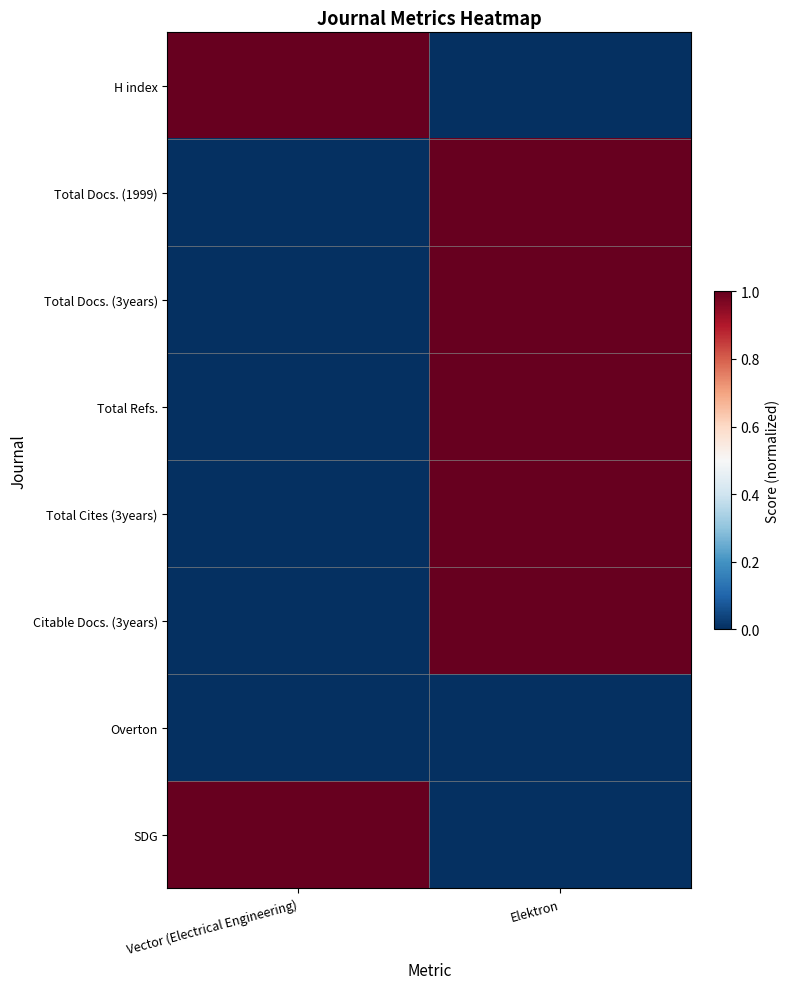

At how many categories does at least one series exceed 0?

2